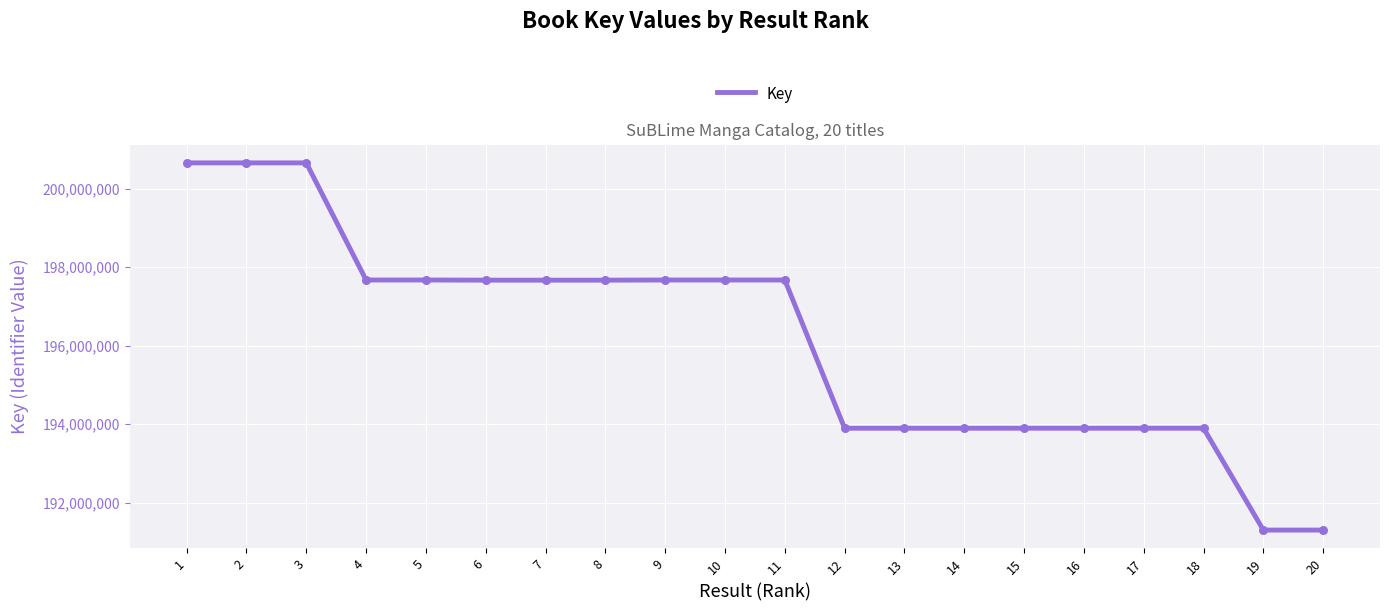

Between 18 and 1, which is larger?

1